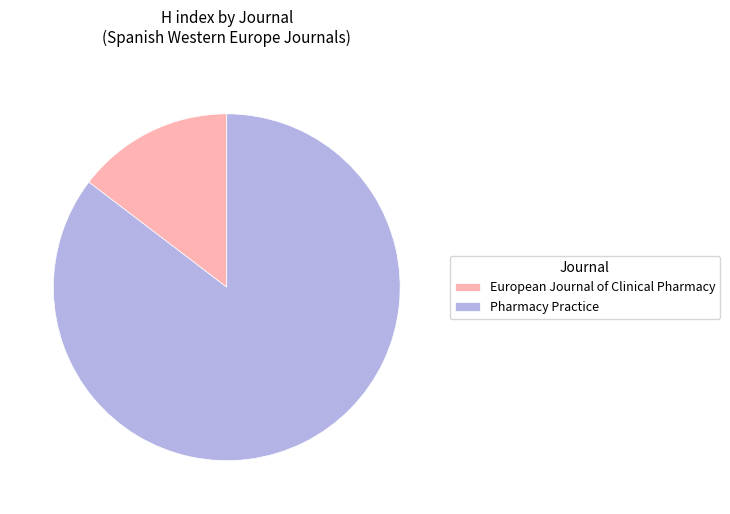

Do Pharmacy Practice and European Journal of Clinical Pharmacy together represent more than half of the pie?

Yes